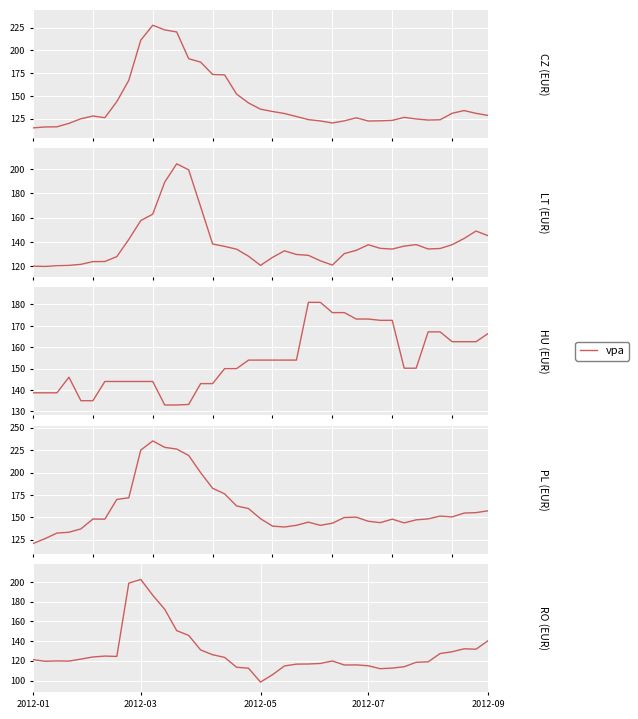

At which label does the data first exceed 119?

2012-01